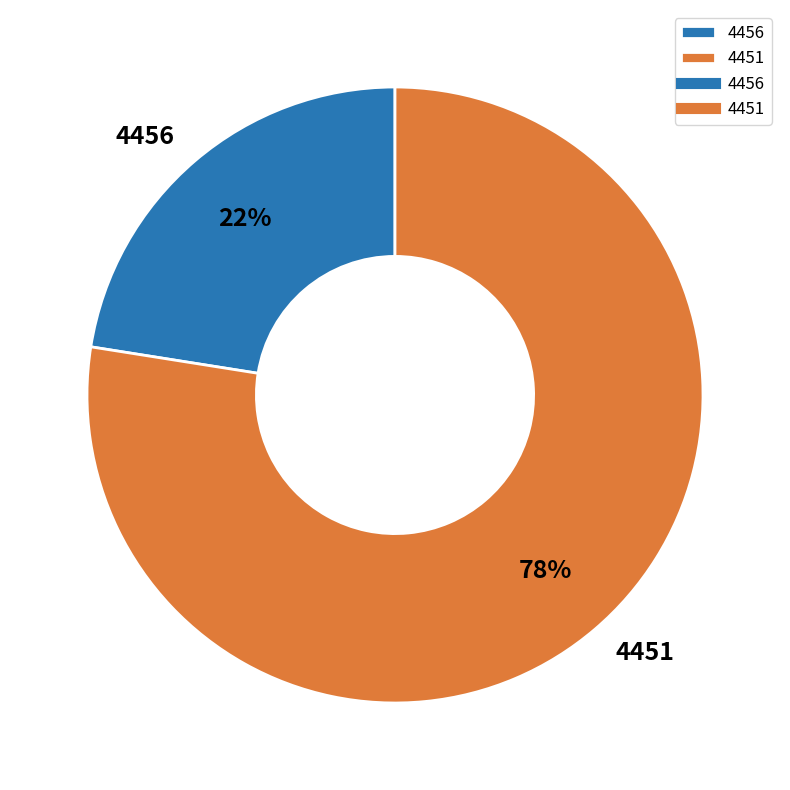

Combined, do 4451 and 4456 account for over 50%?

Yes